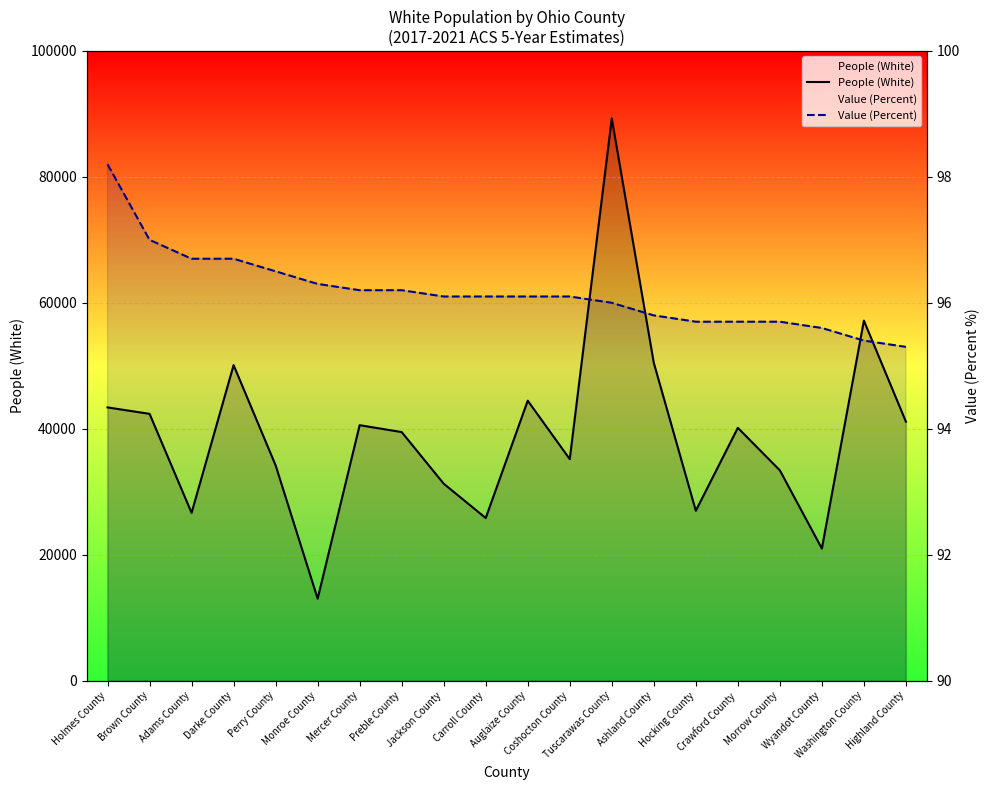

Reading left to right, list all the values displayed in this chart.

People (White): 43389.0	42366.0	26646.0	50105.0	34188.0	13015.0	40567.0	39471.0	31276.0	25820.0	44458.0	35176.0	89283.0	50463.0	26981.0	40145.0	33399.0	20972.0	57170.0	41127.0
Value (Percent): 98.2	97.0	96.7	96.7	96.5	96.3	96.2	96.2	96.1	96.1	96.1	96.1	96.0	95.8	95.7	95.7	95.7	95.6	95.4	95.3